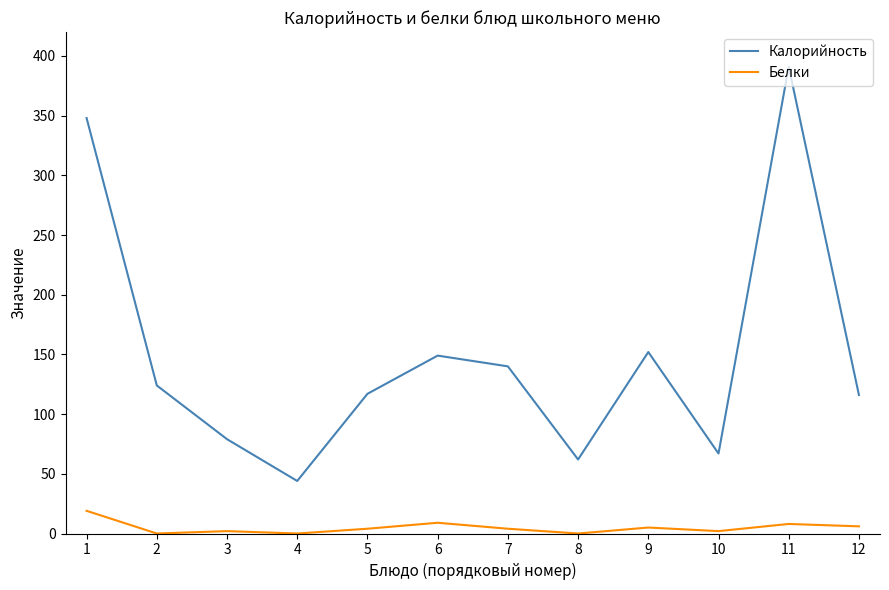

At 1, list the series in order from smallest to largest.

Белки, Калорийность